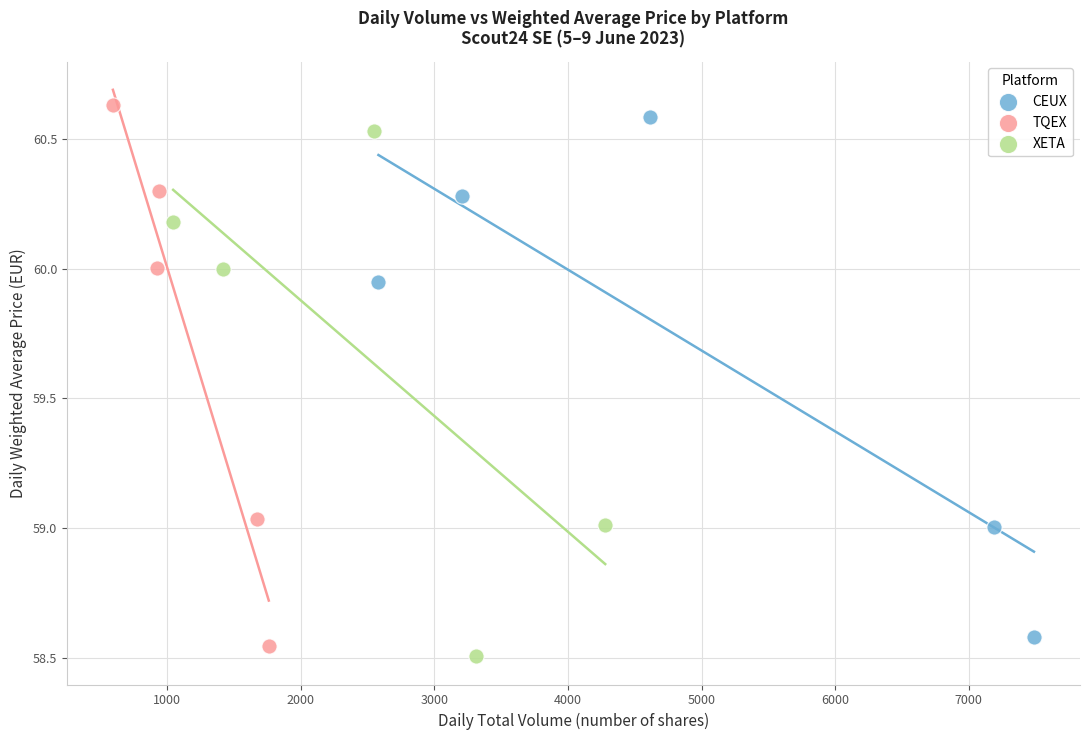

Which series contains the lowest Y value?

XETA